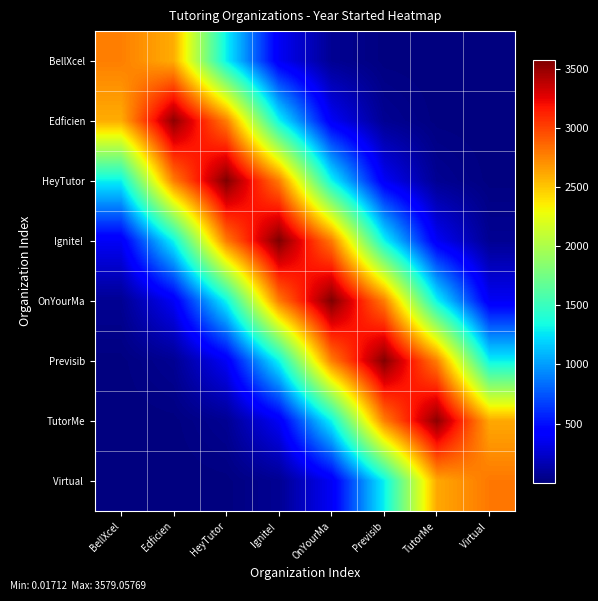

What is the total value across all series at Virtual ?

7160.9